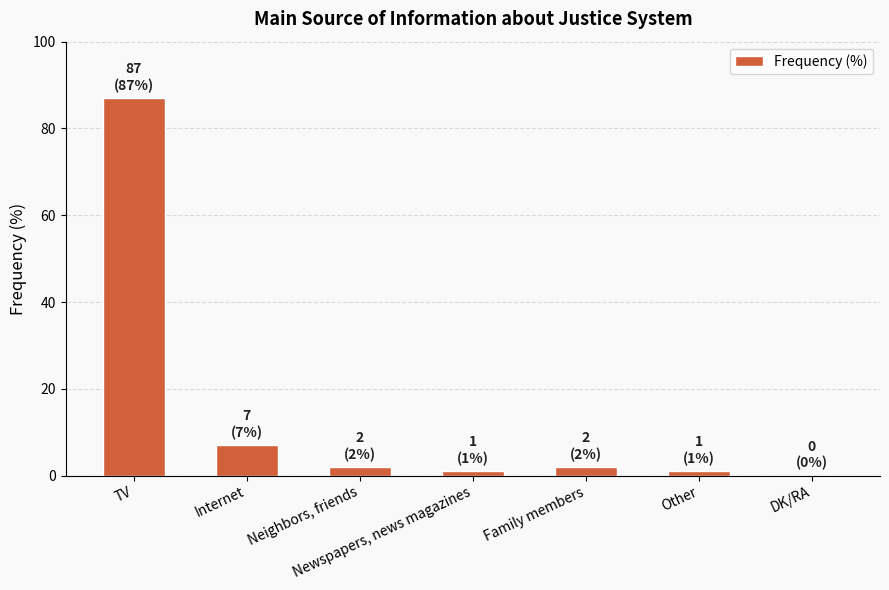

Reading right to left, what are all the values shown in this chart?

0	1	2	1	2	7	87